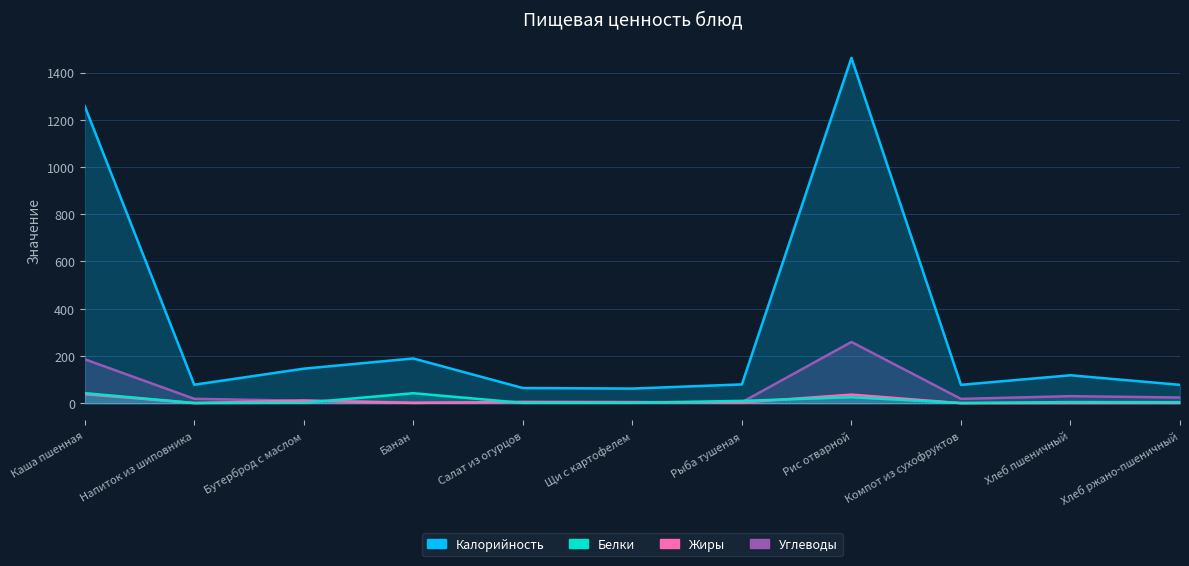

What is the lowest value of the Калорийность series?

61.7